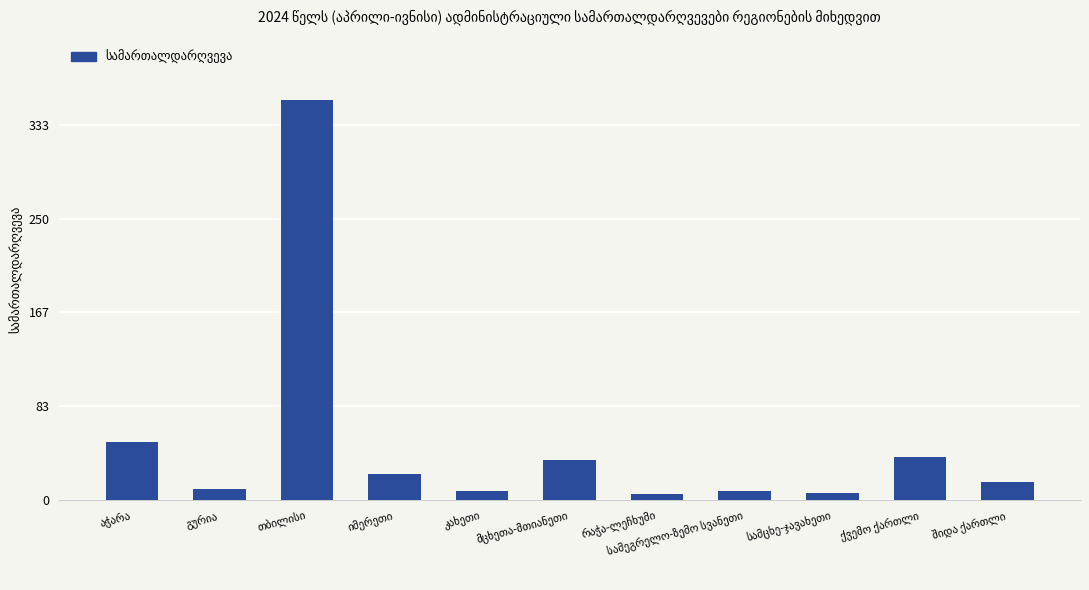

How many series are shown in this chart?

1